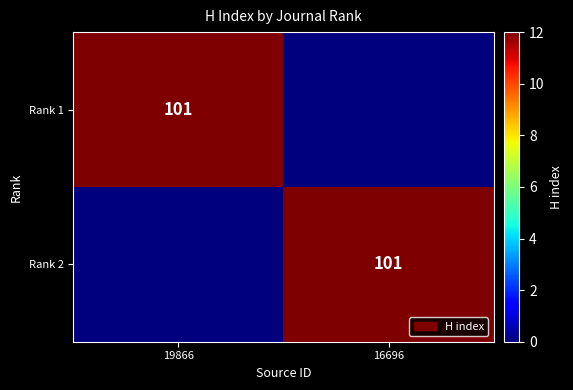

At how many categories does at least one series exceed 39?

2